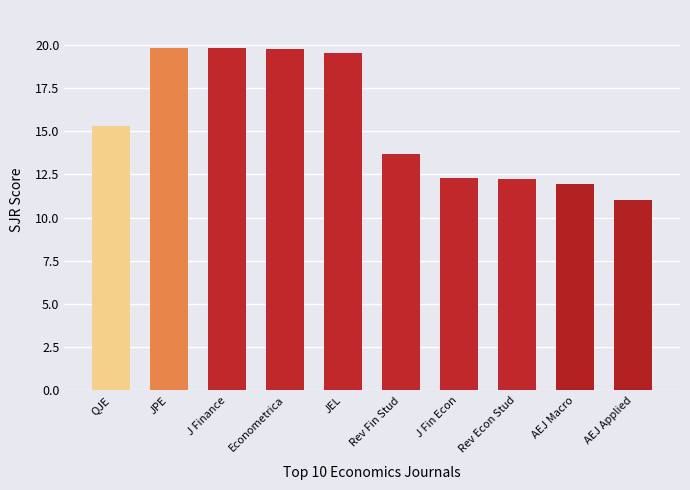

What is the sum of the values at AEJ Macro and Econometrica?

31.7